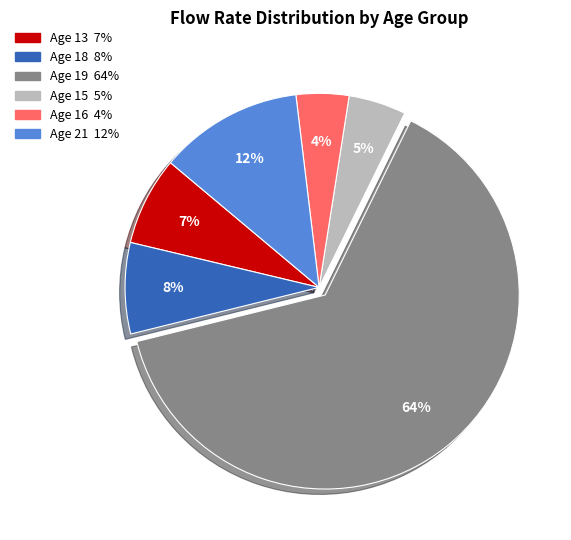

To the nearest percent, what is the average slice percentage?

17%